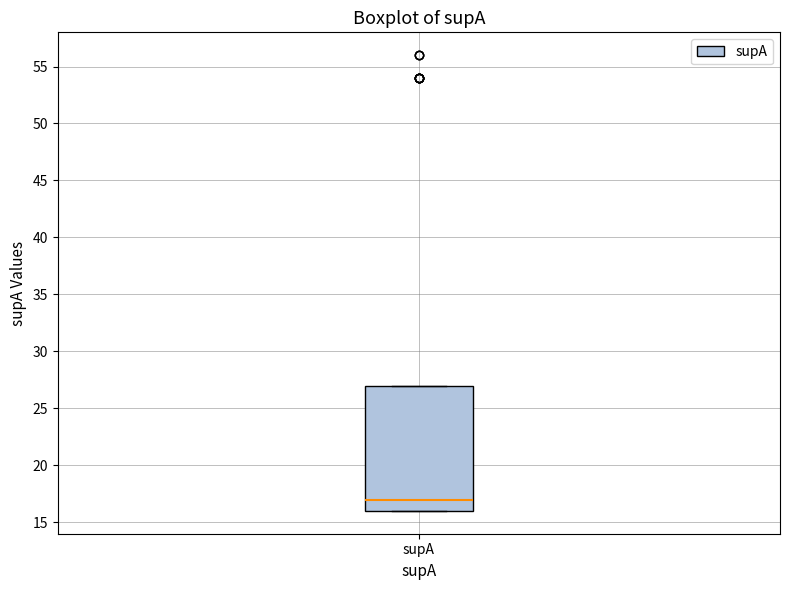

Read this box plot against the y-axis: the position of the median line, the range covered by the box, and the ends of both whiskers. The values are not printed on the chart, so give them approximately, as read against the axis.

median 17, box 16 to 27, whiskers 16 to 27